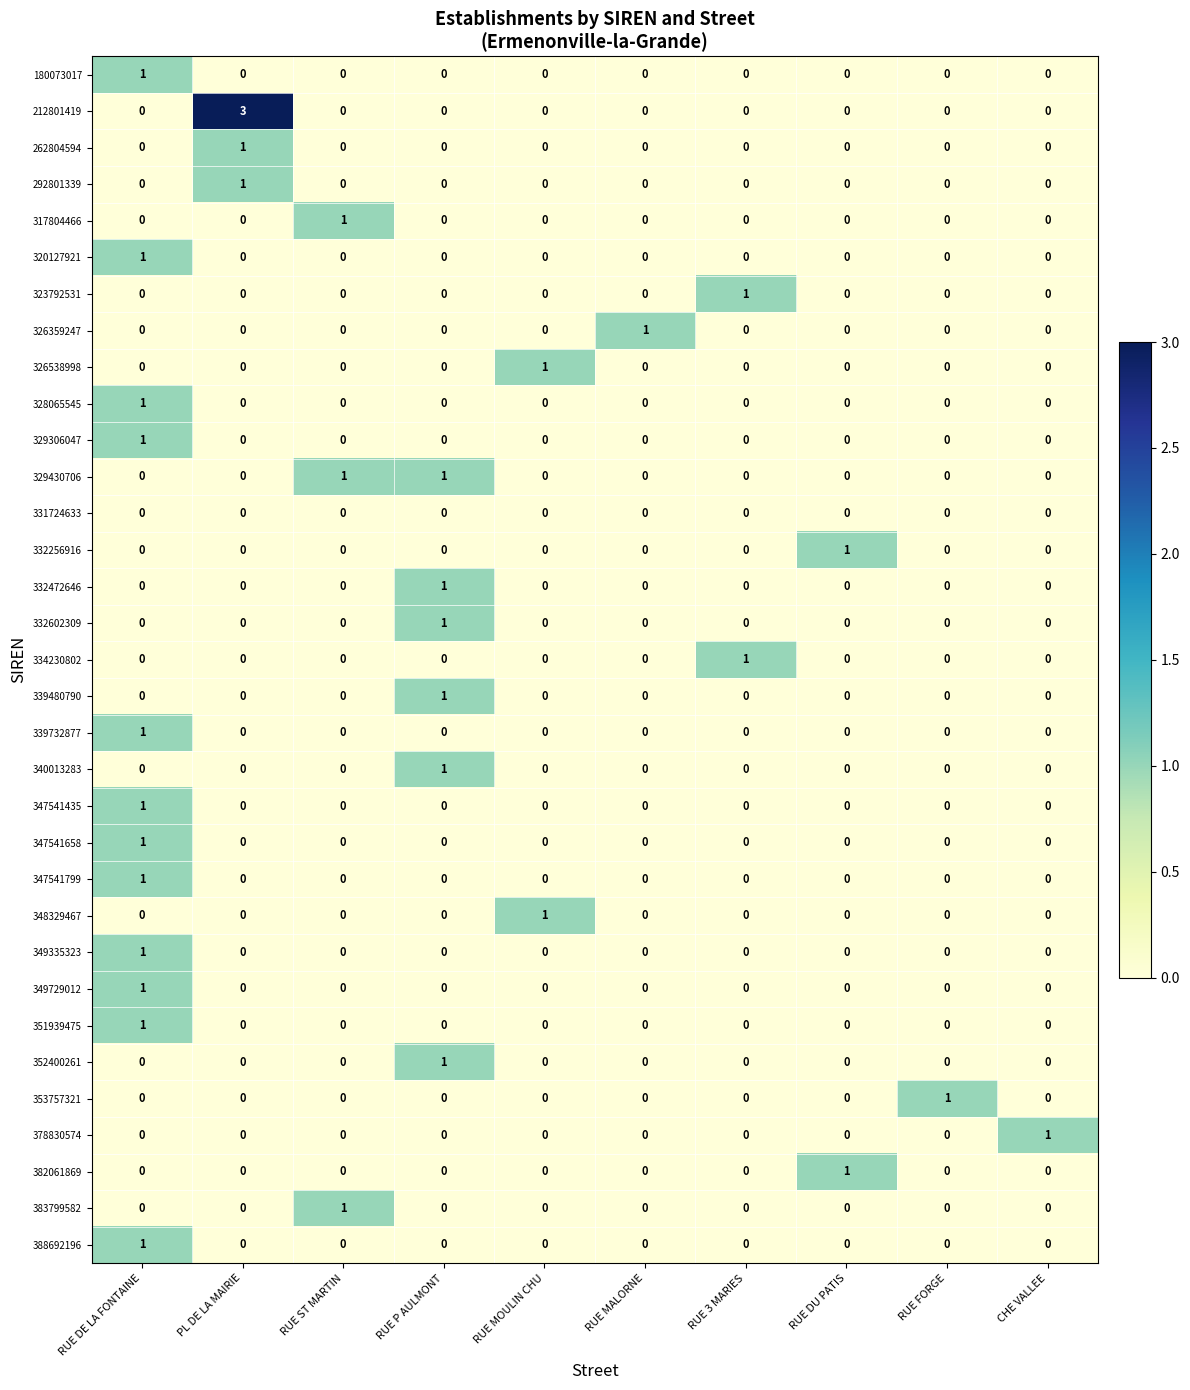

Count the number of data series in this chart.

33